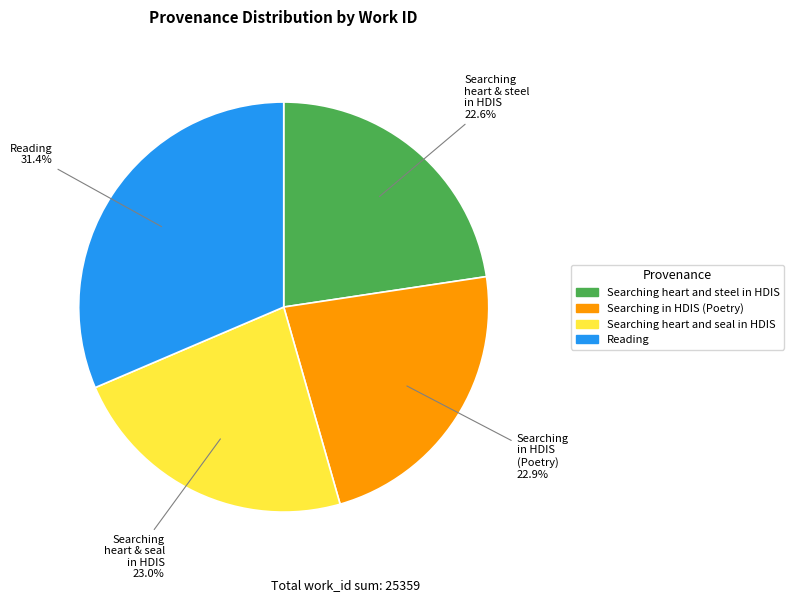

The Searching heart and seal in HDIS slice represents 36% of the pie. True or false?

False